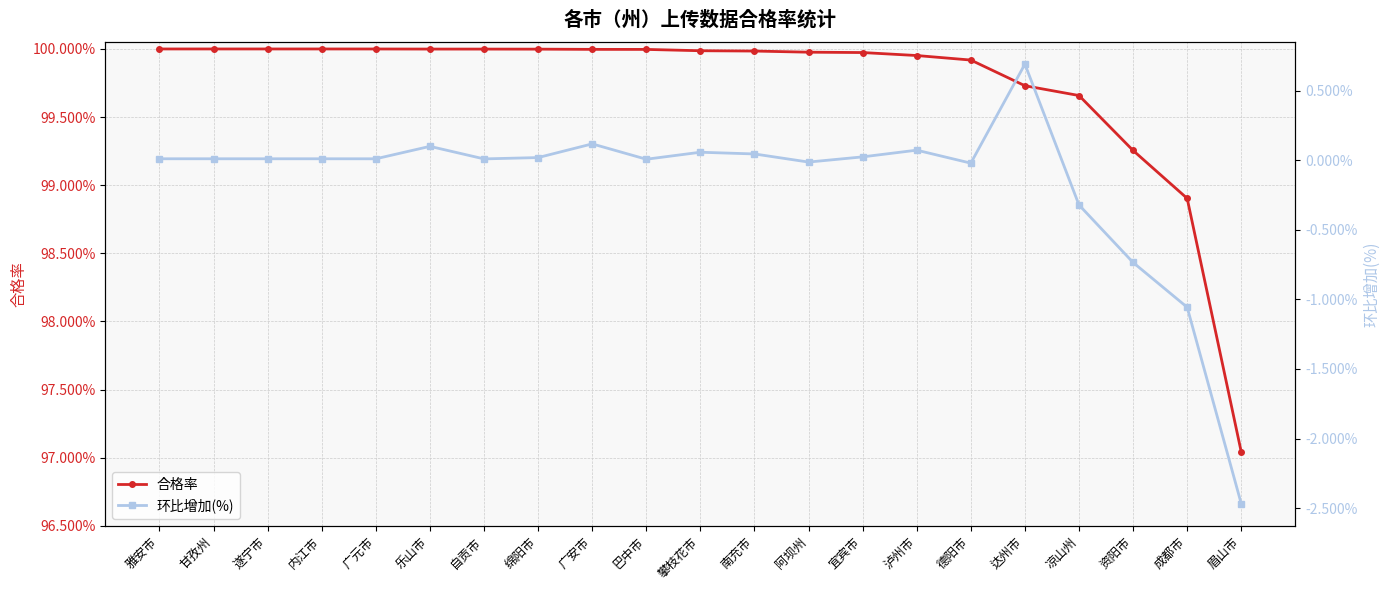

What is the label of the 17th point from the right?

广元市